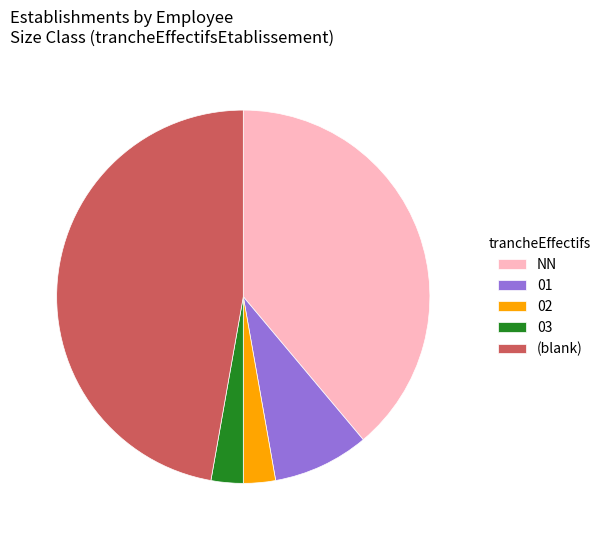

True or false: 03 accounts for 3% of the total.

True